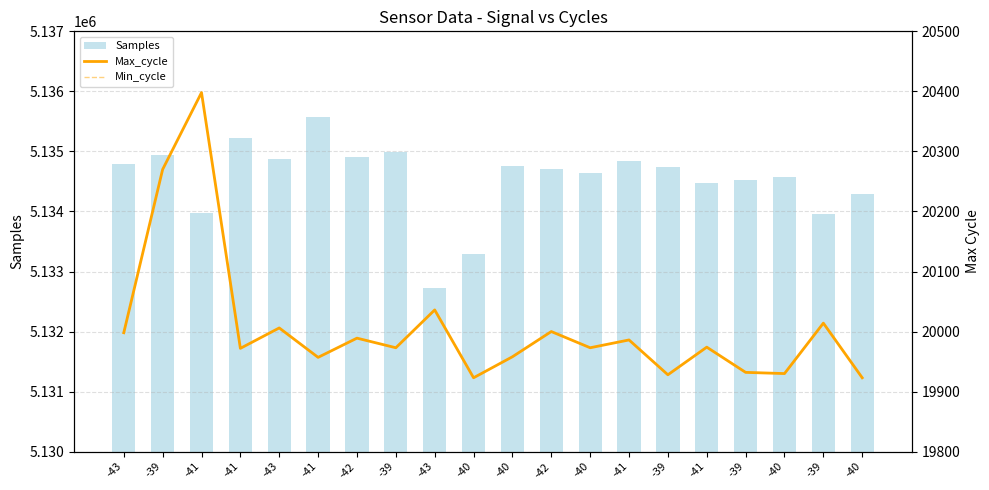

The Max_cycle series shows 20014 at -39. True or false?

True